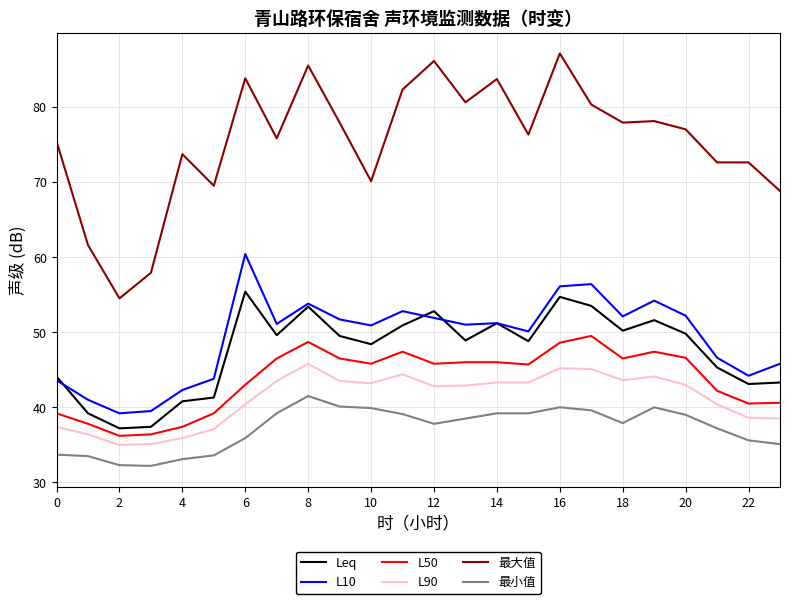

Which series has the largest total across all categories?

最大值